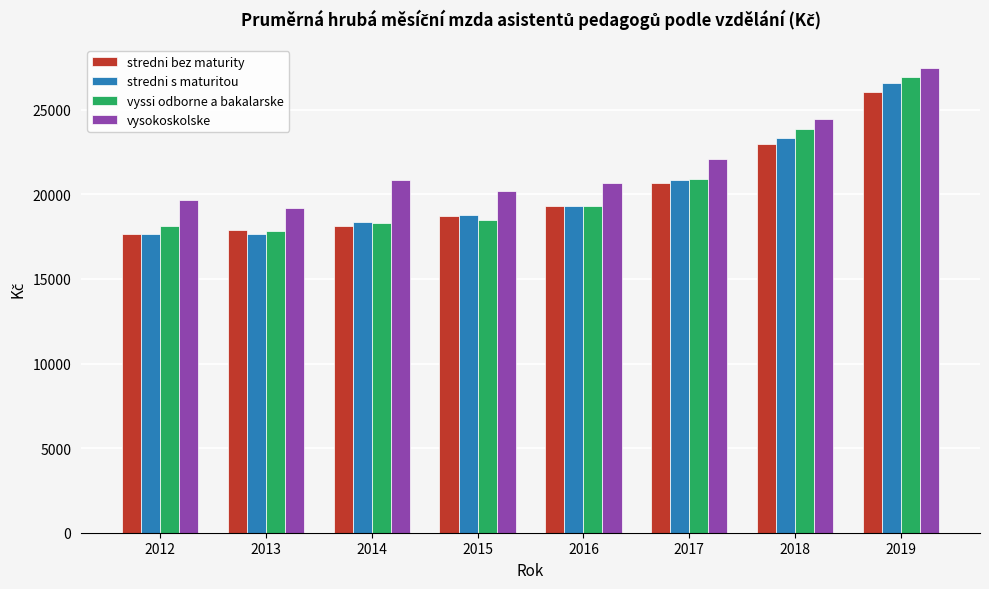

What is the spread (max minus min) of values at 2012?

2020.6